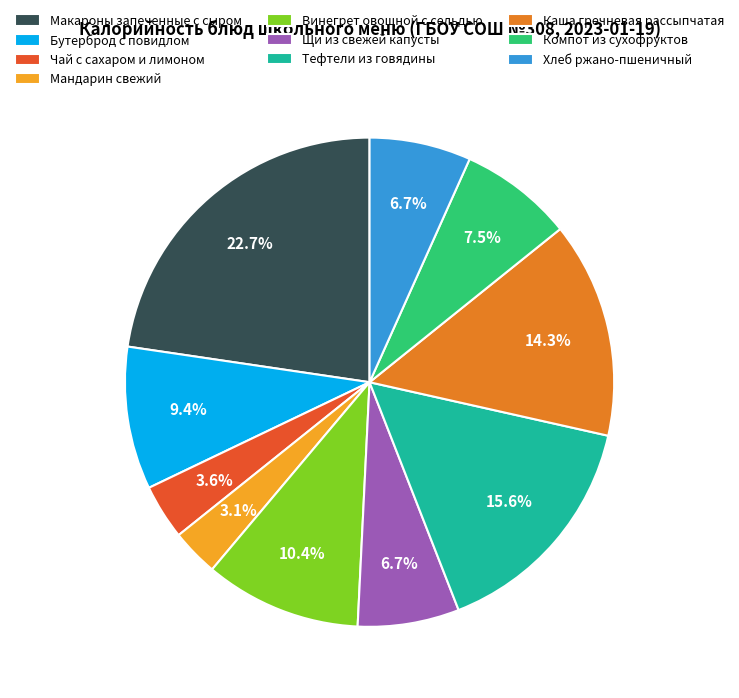

Which category has the smallest portion of the pie?

Мандарин свежий